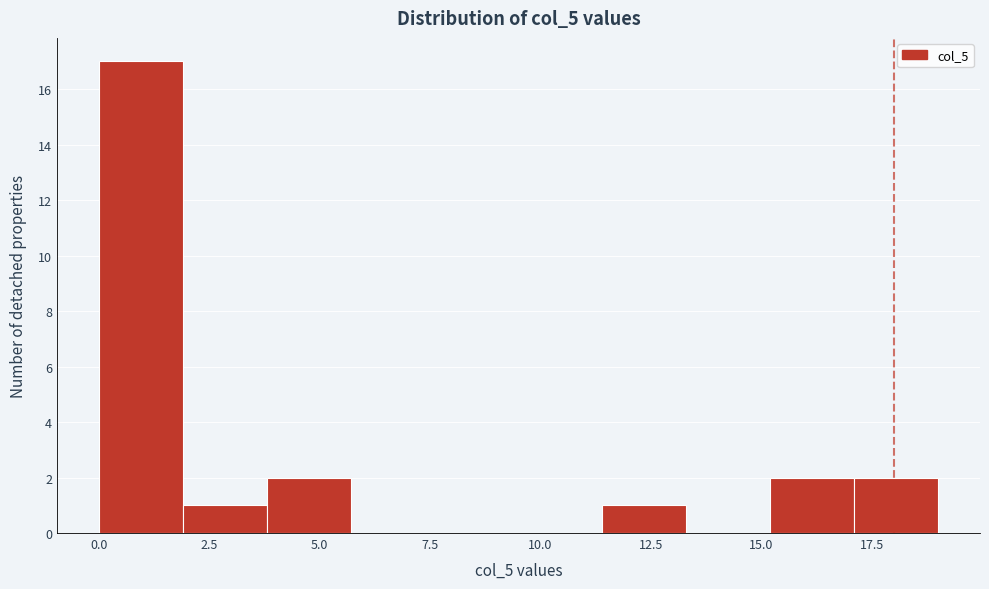

Around what value on the x-axis is the tallest bar? Give the approximate position of its centre, as read against the axis.

1.0